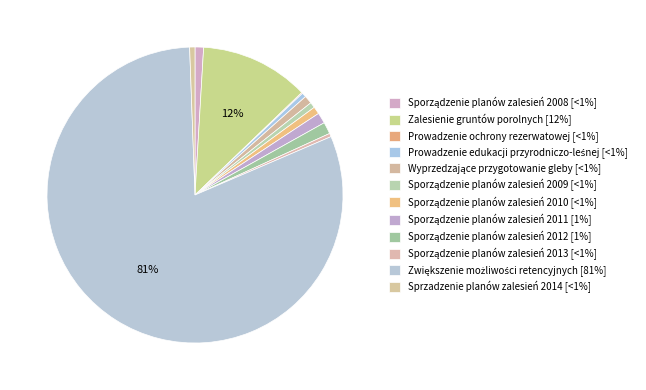

The Sporządzenie planów zalesień 2012 slice represents 11% of the pie. True or false?

False